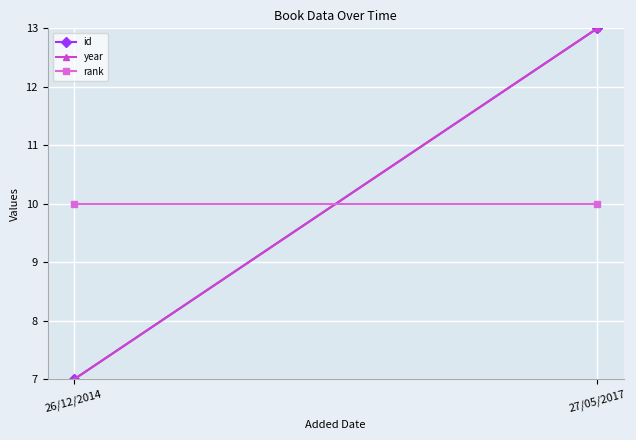

Reading right to left, transcribe all the data shown in this chart.

id: 27/05/2017=13	26/12/2014=7
year: 27/05/2017=13	26/12/2014=7
rank: 27/05/2017=10	26/12/2014=10